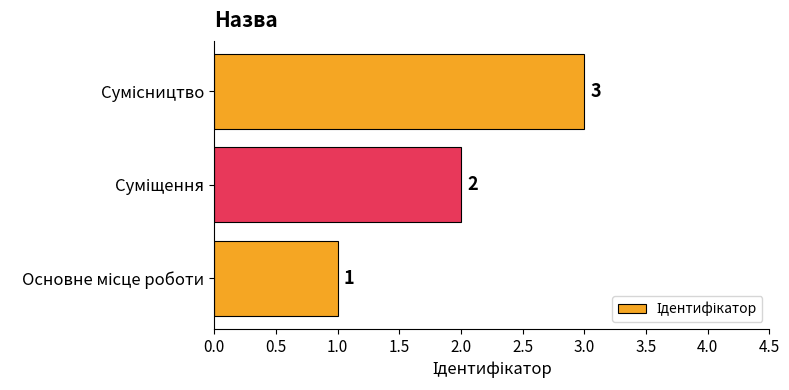

How many values are between 1 and 3?

3